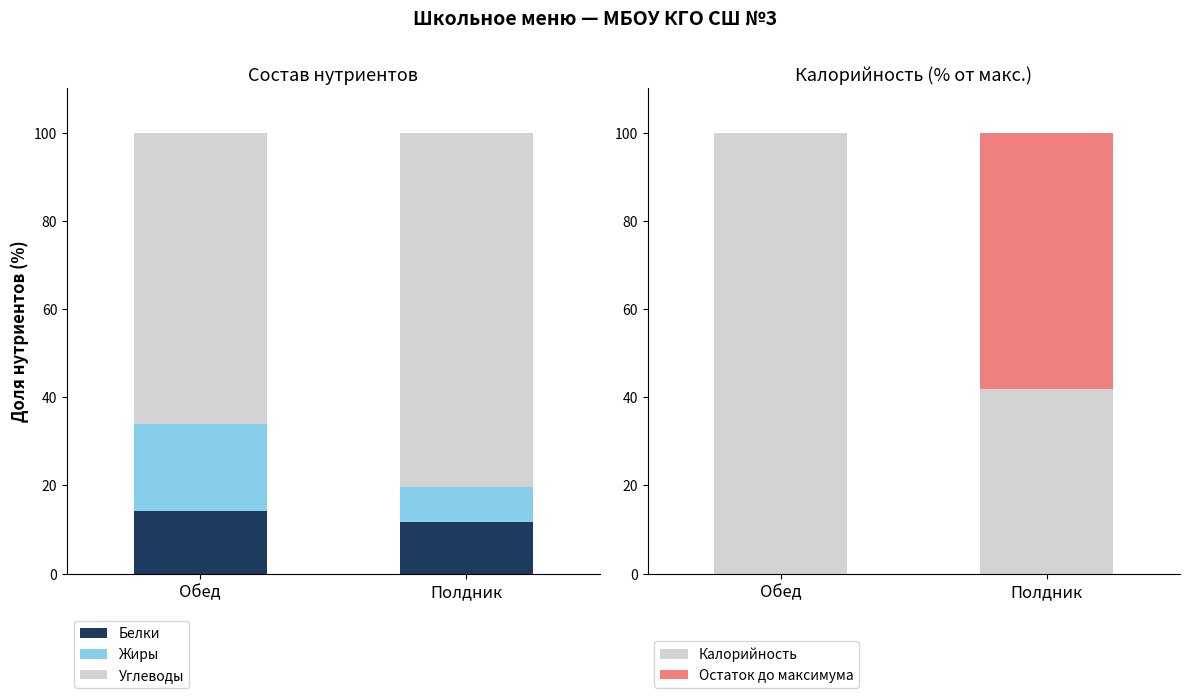

Where is Жиры nearest to the value 13?

Полдник